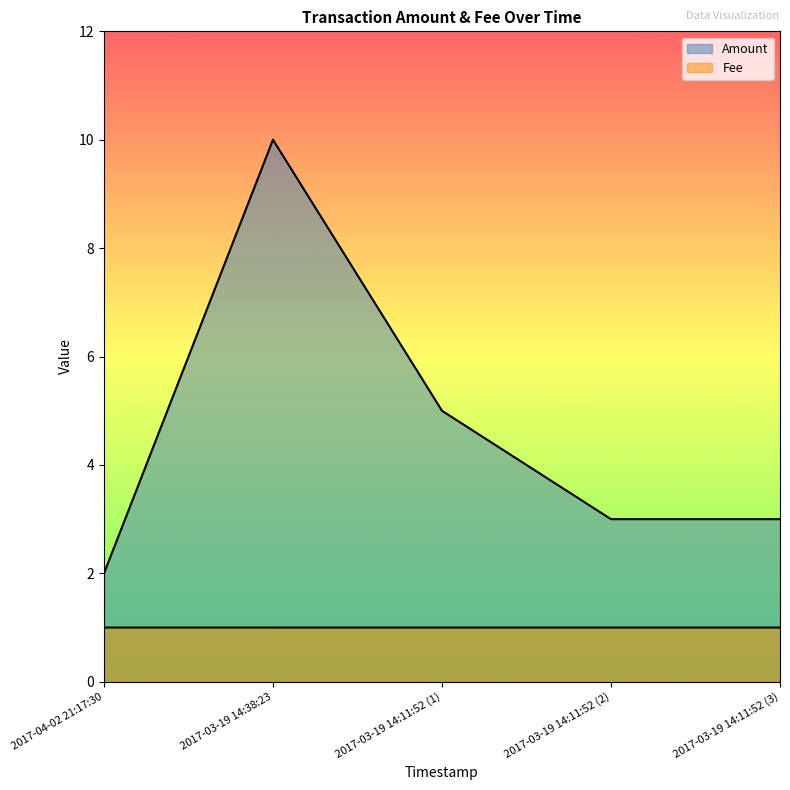

True or false: Fee and Amount intersect in this chart.

False